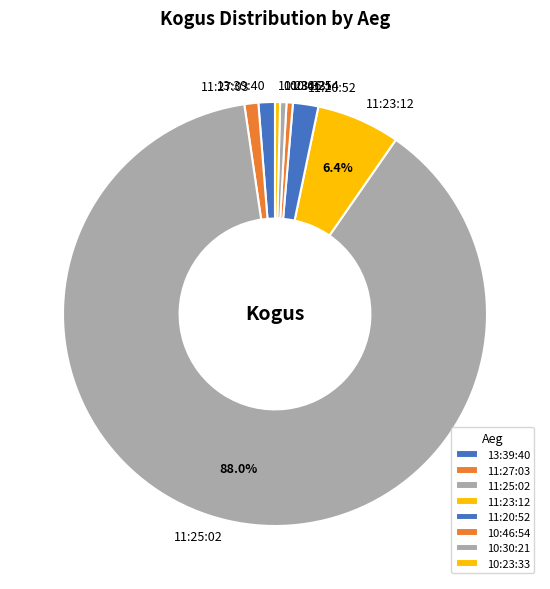

Which has a higher value, 10:46:54 or 11:25:02?

11:25:02